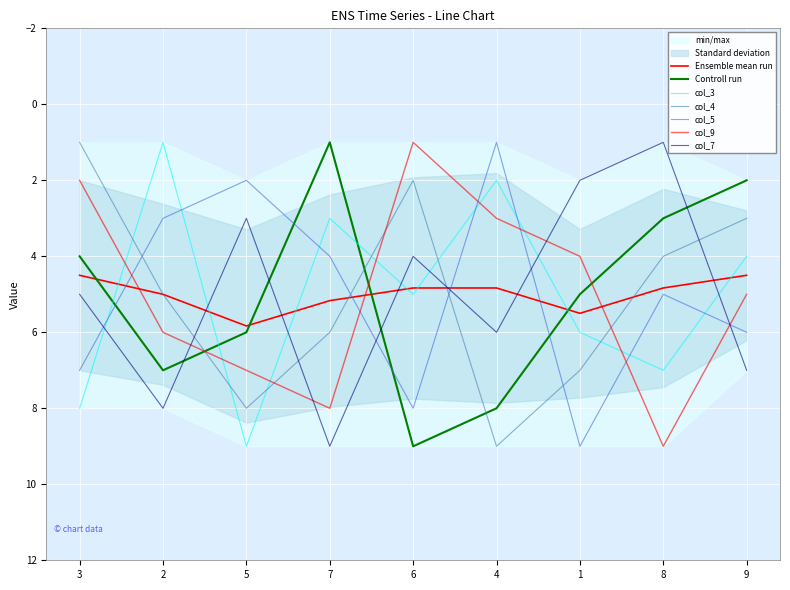

What position from the left is 6?

5